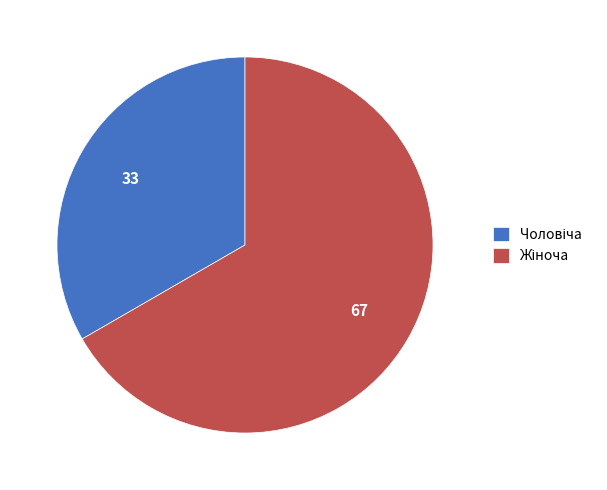

Does any single category account for the majority?

Yes